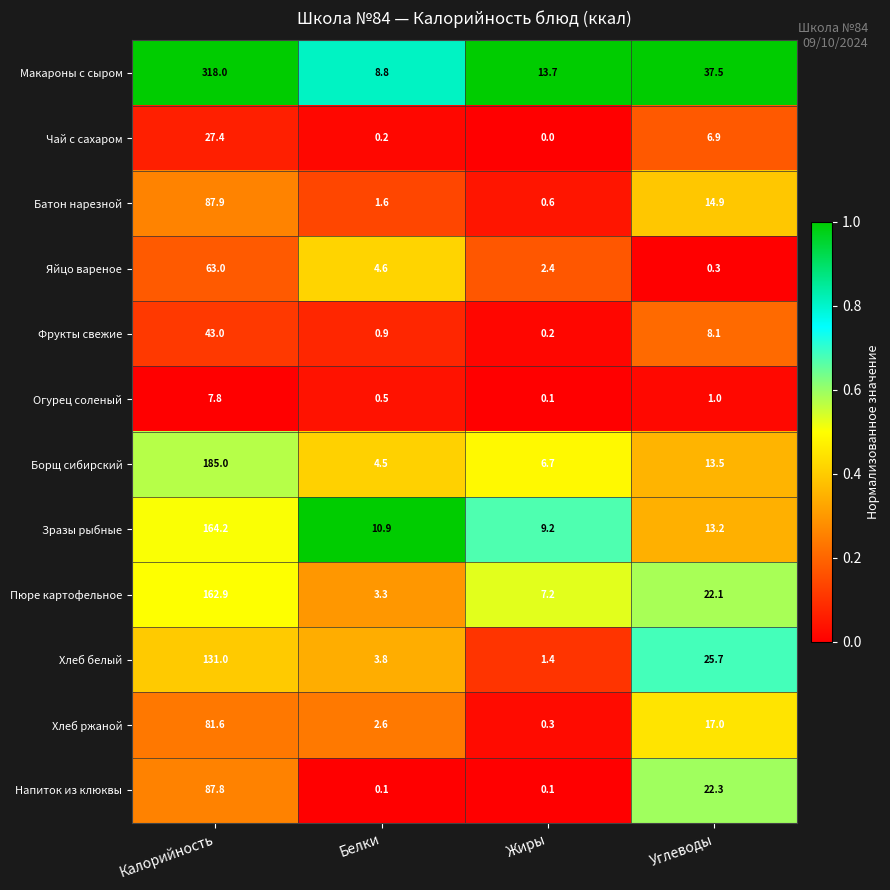

At which label does Напиток из клюквы first exceed 22?

Калорийность